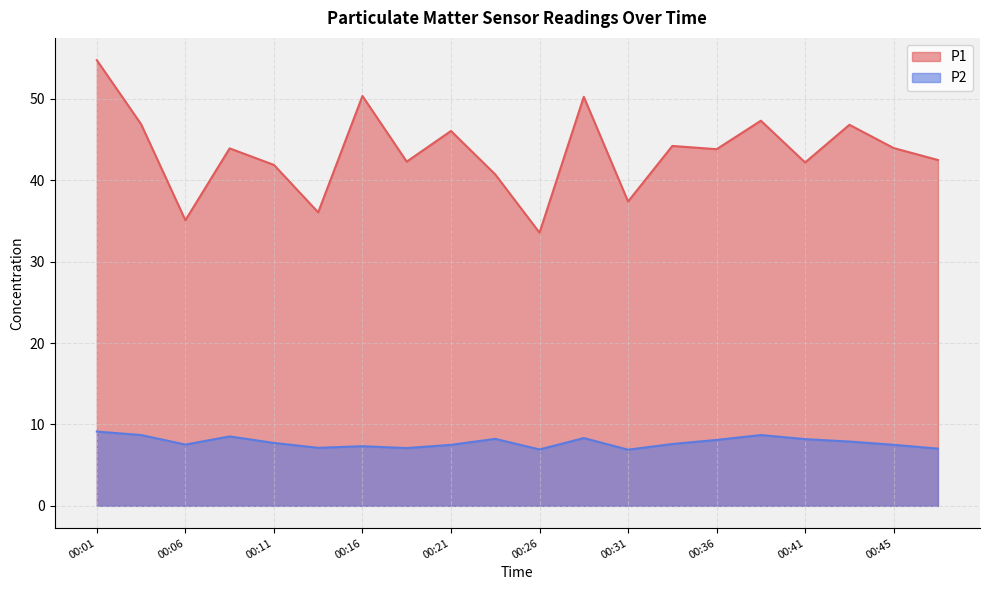

Between 00:16 and 00:41, which series saw the biggest shift?

P1